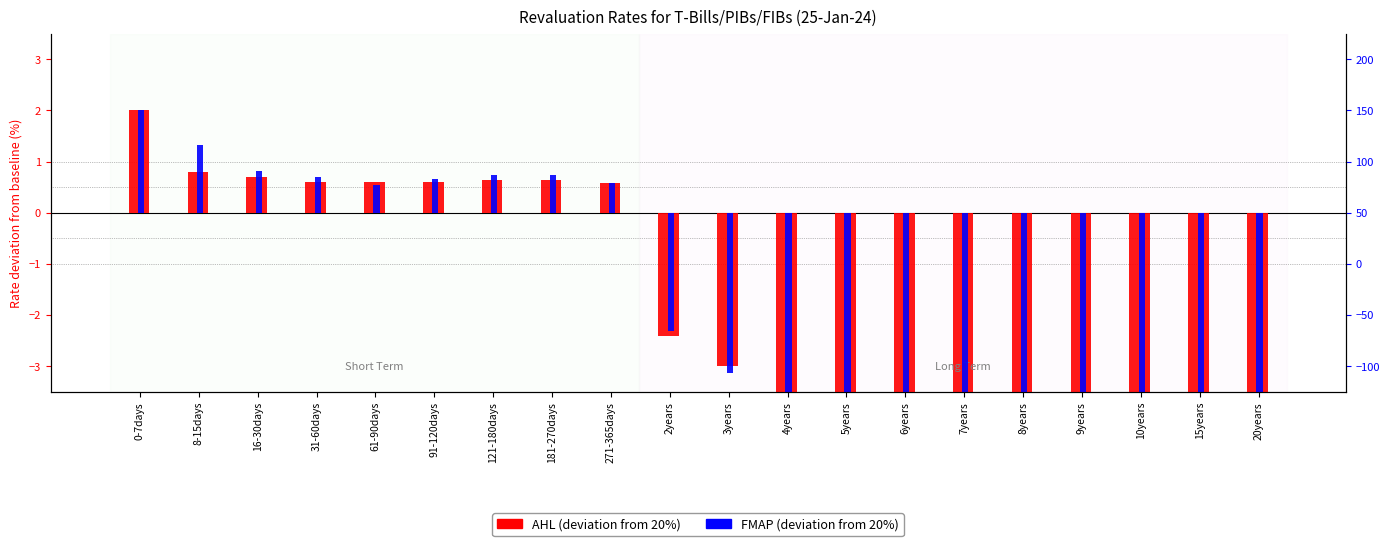

Reading left to right, what are all the values shown in this chart?

AHL: 0-7days=2.0	8-15days=0.8	16-30days=0.7	31-60days=0.6	61-90days=0.6	91-120days=0.6	121-180days=0.6	181-270days=0.6	271-365days=0.6	2years=-2.4	3years=-3.0	4years=-4.0	5years=-4.6	6years=-5.0	7years=-5.1	8years=-5.2	9years=-5.5	10years=-5.8	15years=-5.9	20years=-6.0
FMAP: 0-7days=2.0	8-15days=1.3	16-30days=0.8	31-60days=0.7	61-90days=0.6	91-120days=0.7	121-180days=0.7	181-270days=0.7	271-365days=0.6	2years=-2.3	3years=-3.1	4years=-3.9	5years=-4.5	6years=-4.9	7years=-5.1	8years=-5.2	9years=-5.5	10years=-5.8	15years=-5.9	20years=-6.0